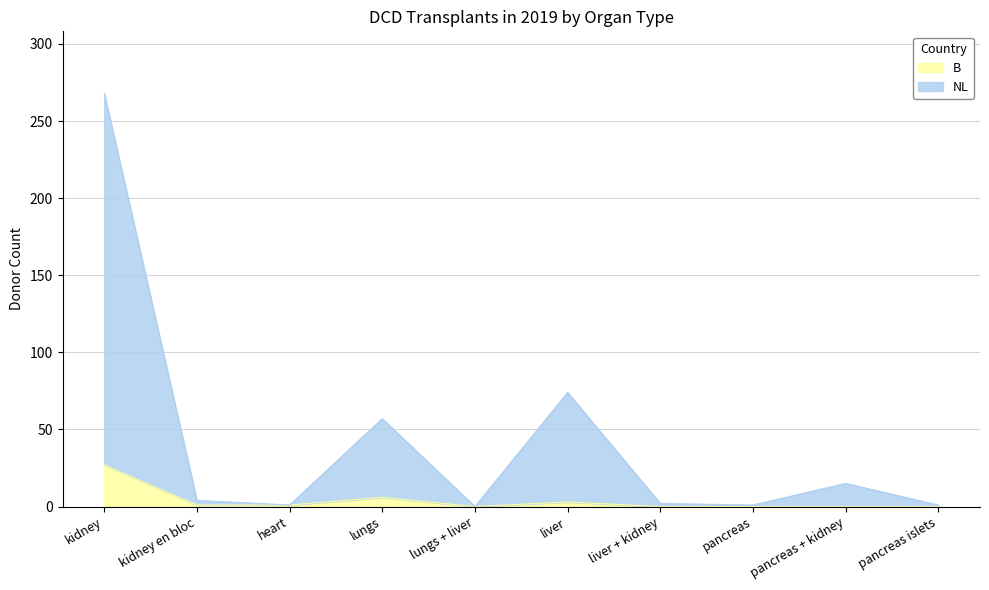

True or false: NL and B intersect in this chart.

False